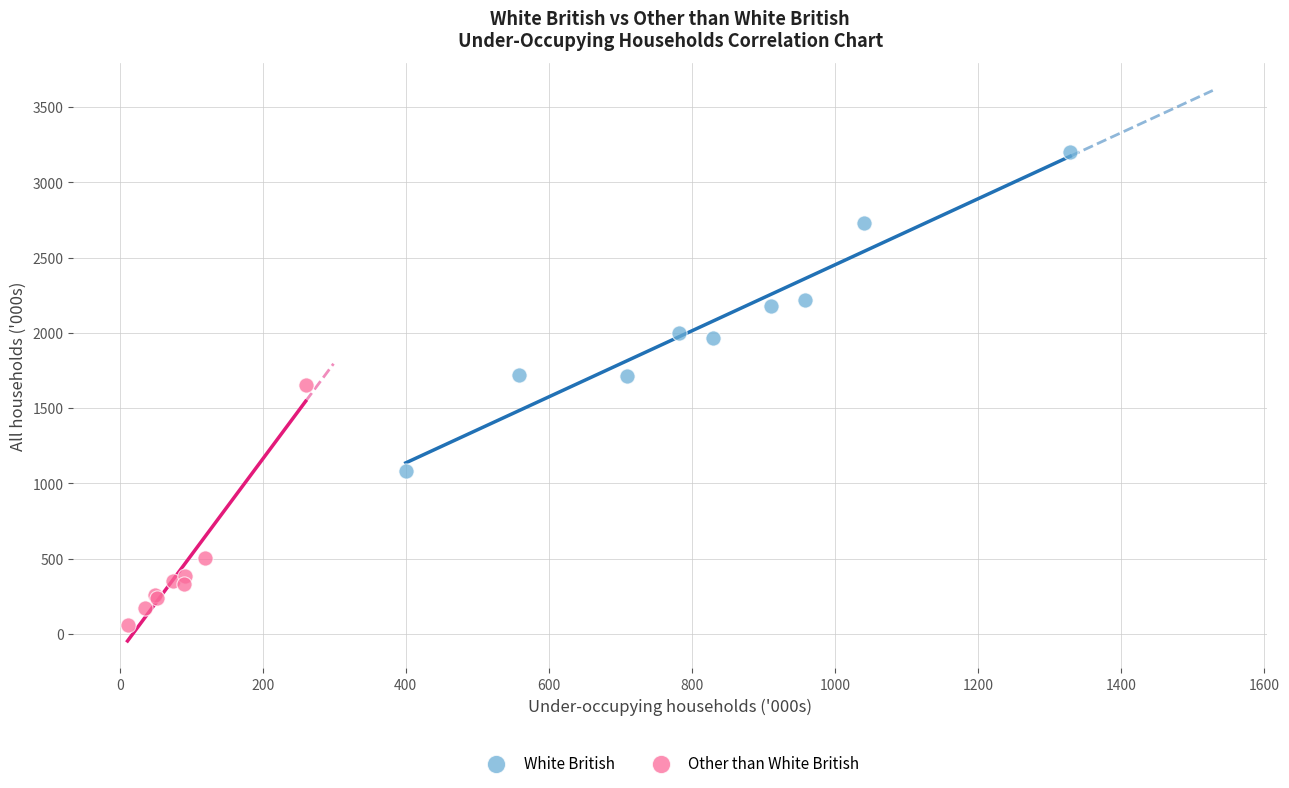

Which series reaches the maximum Y coordinate?

White British